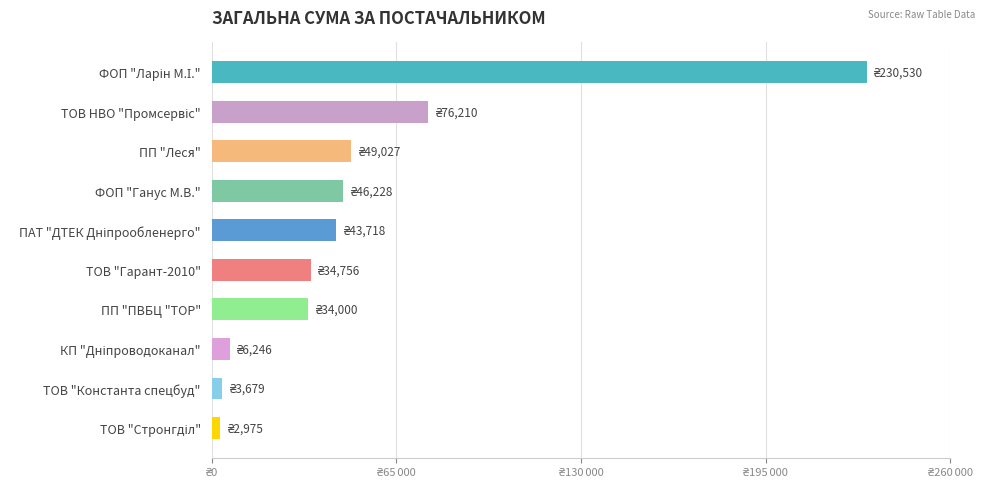

What is the minimum value shown in the chart?

2975.4